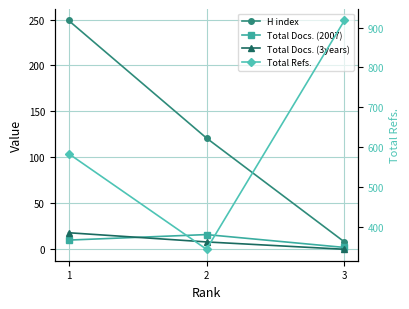

How many data points in Total Refs. are above 584?

1